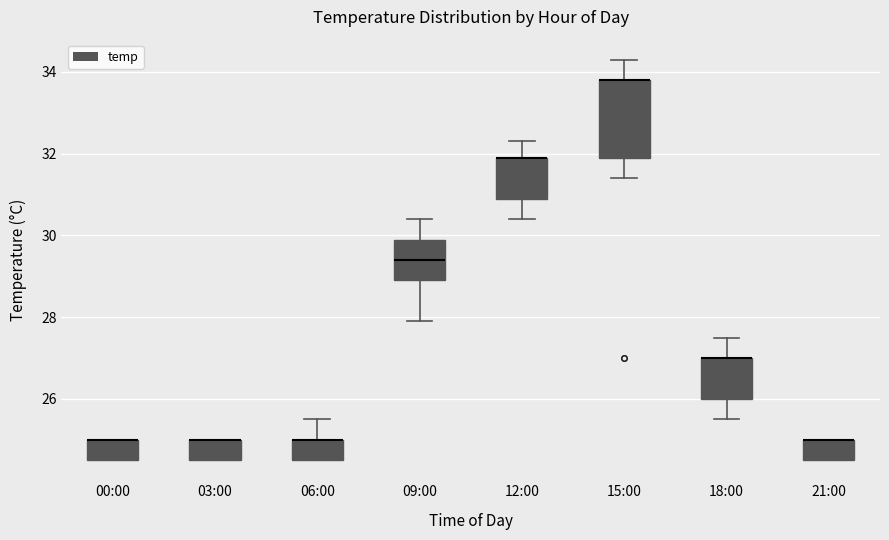

Reading left to right, read every box against the y-axis: the position of its median line, the range the box covers, and the ends of its whiskers. The values are not printed on the chart, so give them approximately, as read against the axis.

00:00: median 25.0 (drawn on the box's upper edge), box 24.6 to 25.0, whiskers 24.6 to 25.0
03:00: median 25.0 (drawn on the box's upper edge), box 24.6 to 25.0, whiskers 24.6 to 25.0
06:00: median 25.0 (drawn on the box's upper edge), box 24.6 to 25.0, whiskers 24.6 to 25.6
09:00: median 29.4, box 29.0 to 30.0, whiskers 28.0 to 30.4
12:00: median 32.0 (drawn on the box's upper edge), box 31.0 to 32.0, whiskers 30.4 to 32.4
15:00: median 33.8 (drawn on the box's upper edge), box 32.0 to 33.8, whiskers 31.4 to 34.4
18:00: median 27.0 (drawn on the box's upper edge), box 26.0 to 27.0, whiskers 25.6 to 27.6
21:00: median 25.0 (drawn on the box's upper edge), box 24.6 to 25.0, whiskers 24.6 to 25.0